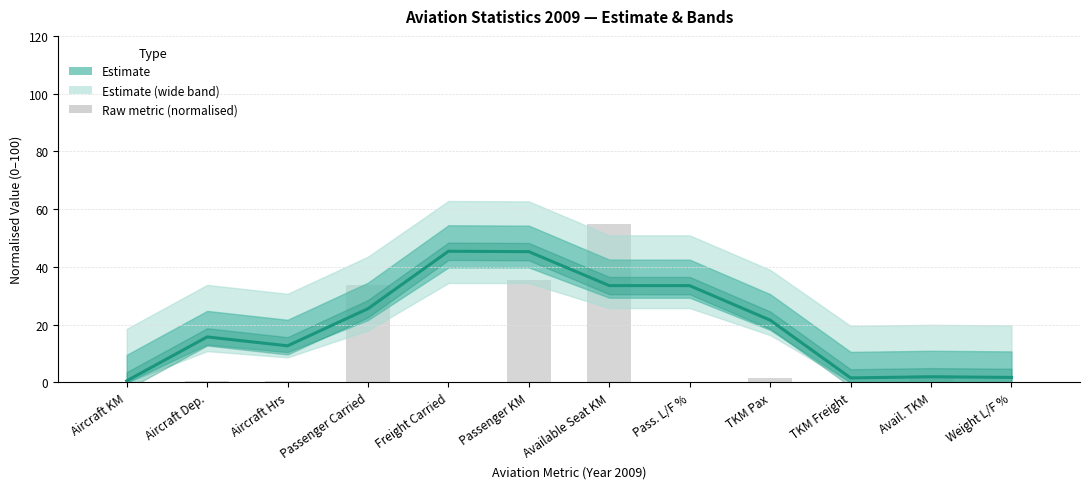

What is the sum of the values at TKM Pax and Available Seat KM?

55.1